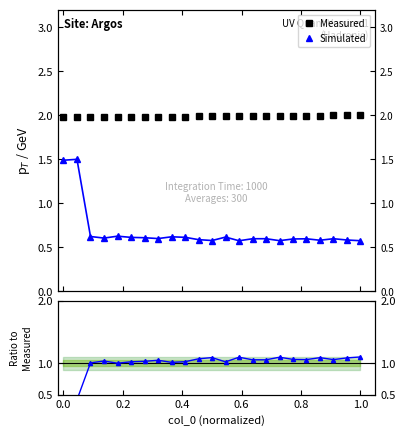

What is the label of the 19th point from the right?

0.6